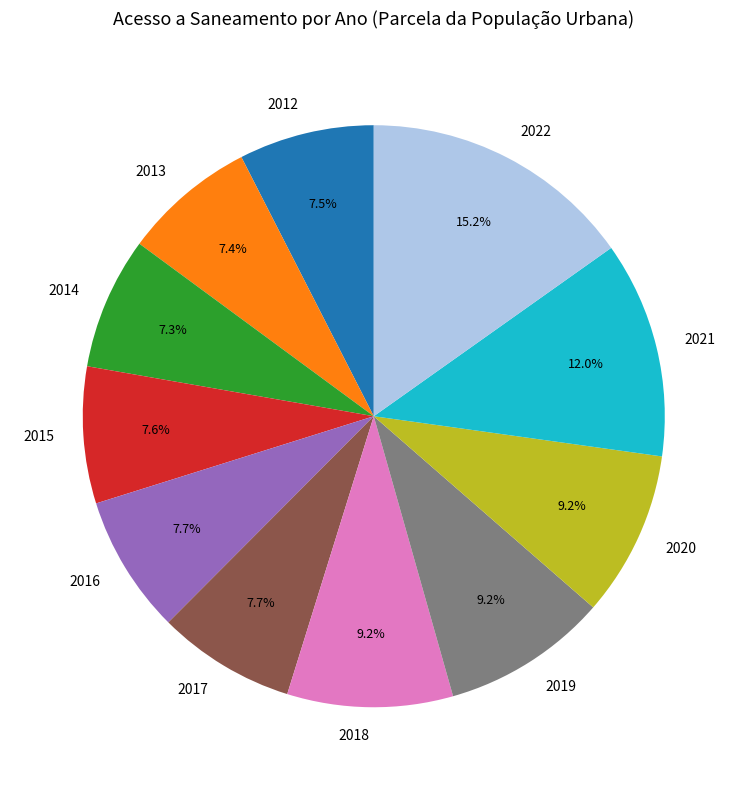

Is there a majority slice in this chart?

No